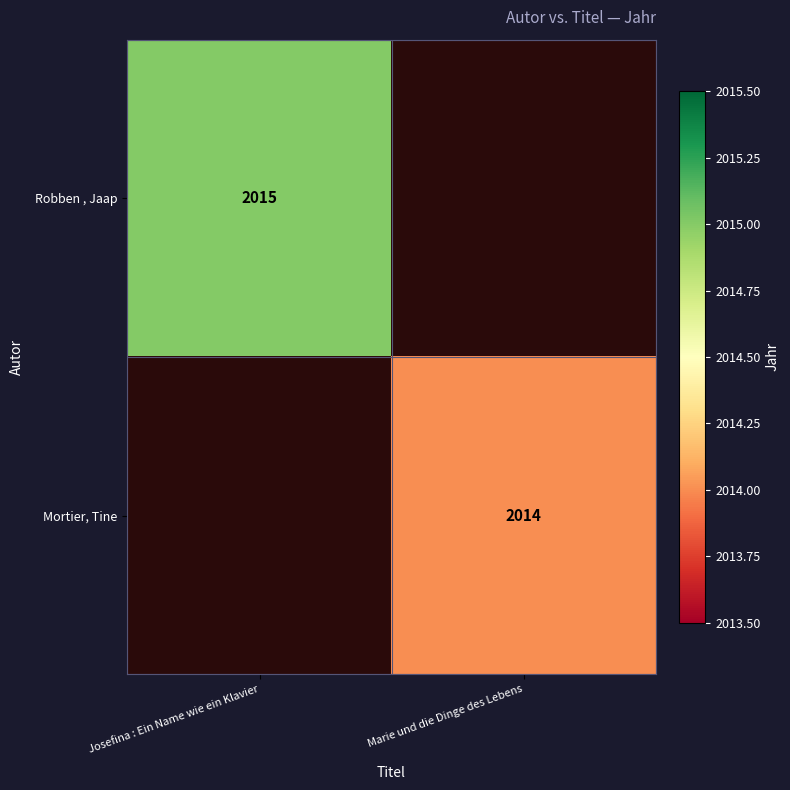

The Mortier, Tine series shows 2014 at Marie und die Dinge des Lebens. True or false?

True